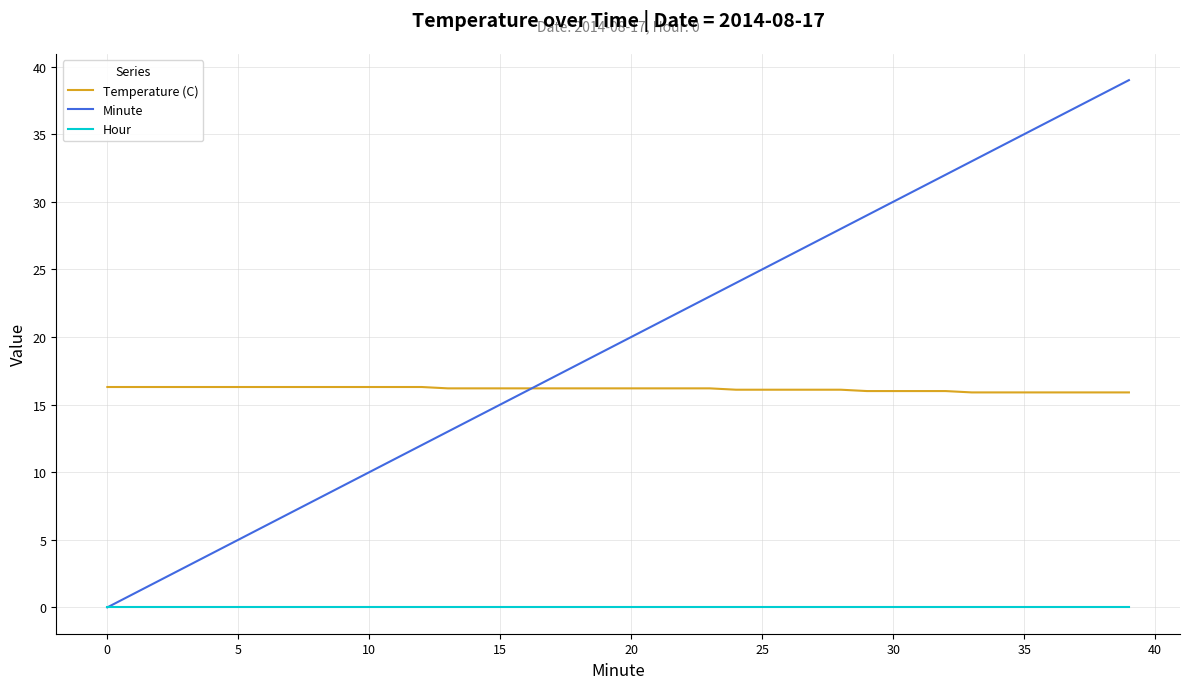

Which series has the largest total across all categories?

Minute